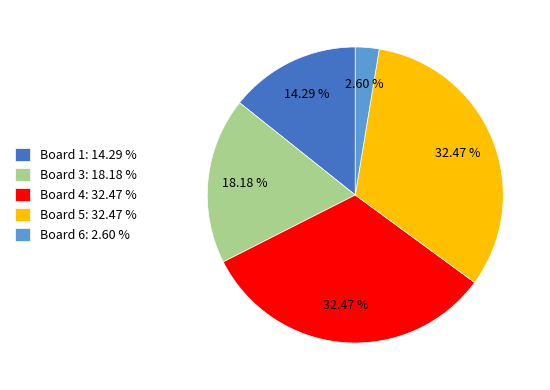

How many slices are in this pie chart?

5